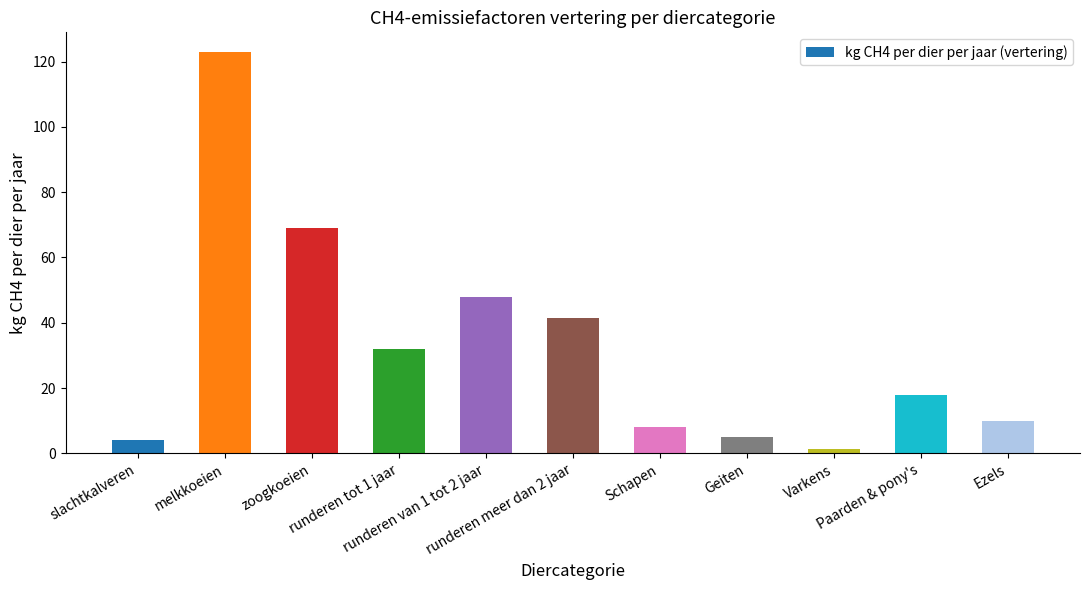

Which has a higher value, runderen tot 1 jaar or slachtkalveren?

runderen tot 1 jaar